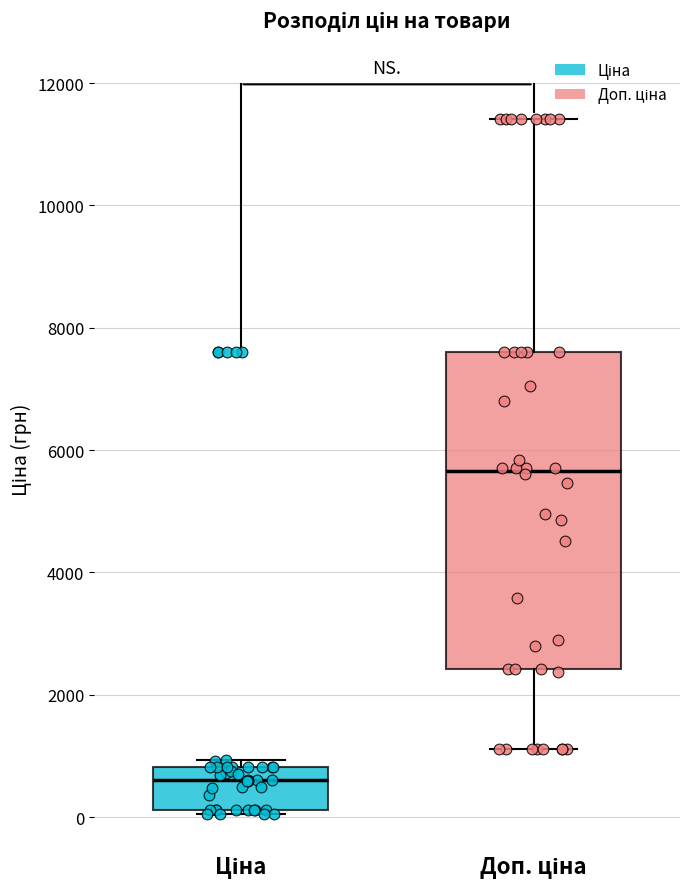

Where is the upper edge of the box for Ціна on the y-axis? The values are not printed on the chart, so give them approximately, as read against the axis.

800